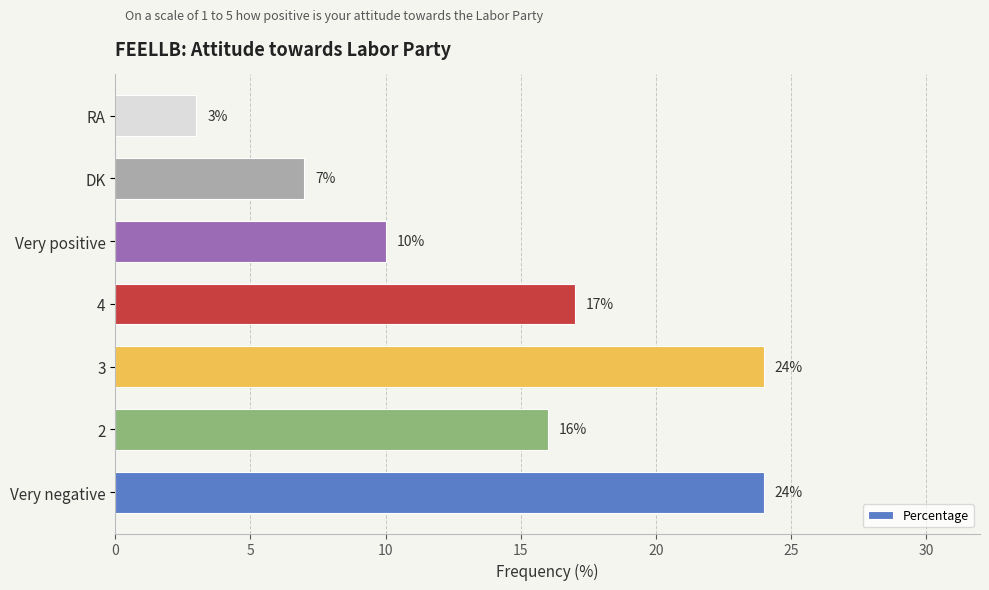

Reading bottom to top, list all the values displayed in this chart.

Very negative=24	2=16	3=24	4=17	Very positive=10	DK=7	RA=3